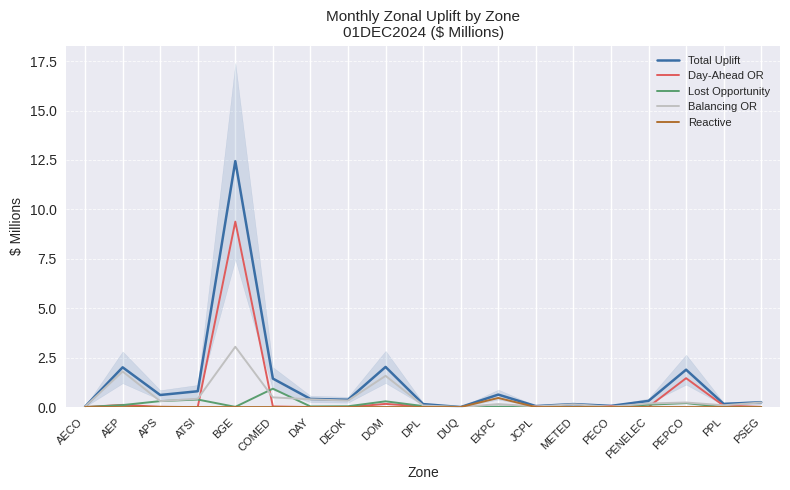

Count the number of categories in the chart.

19